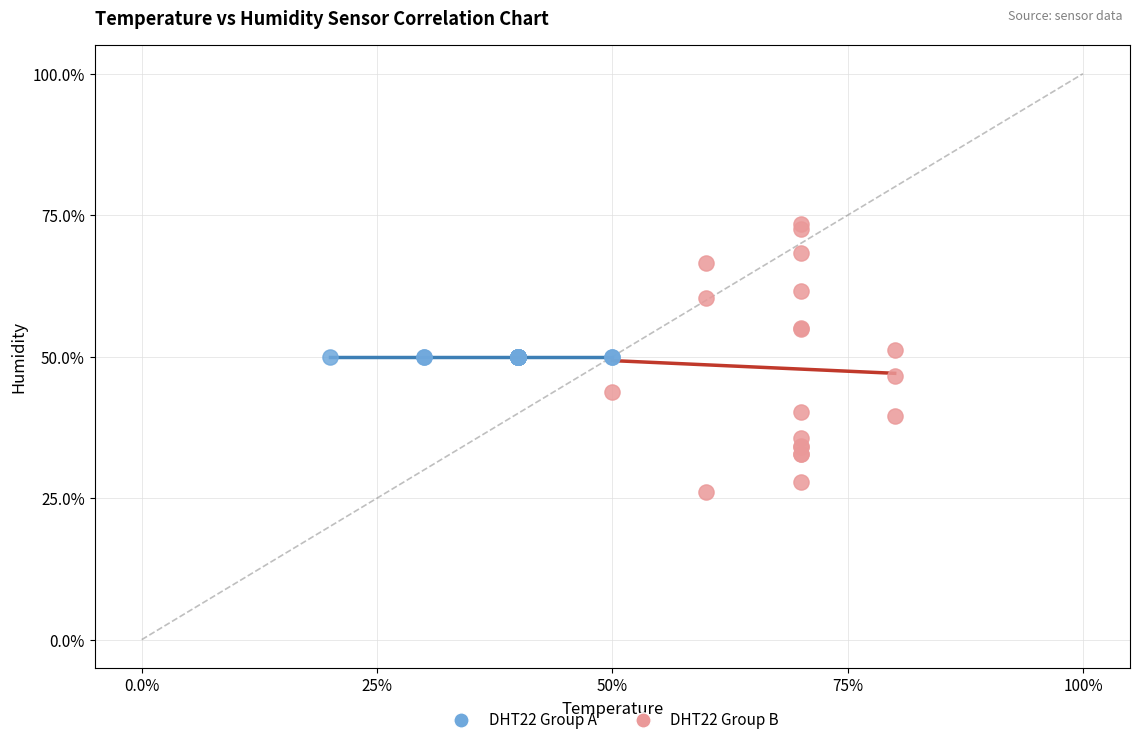

What are all the series names shown in the legend?

DHT22 Group A, DHT22 Group B